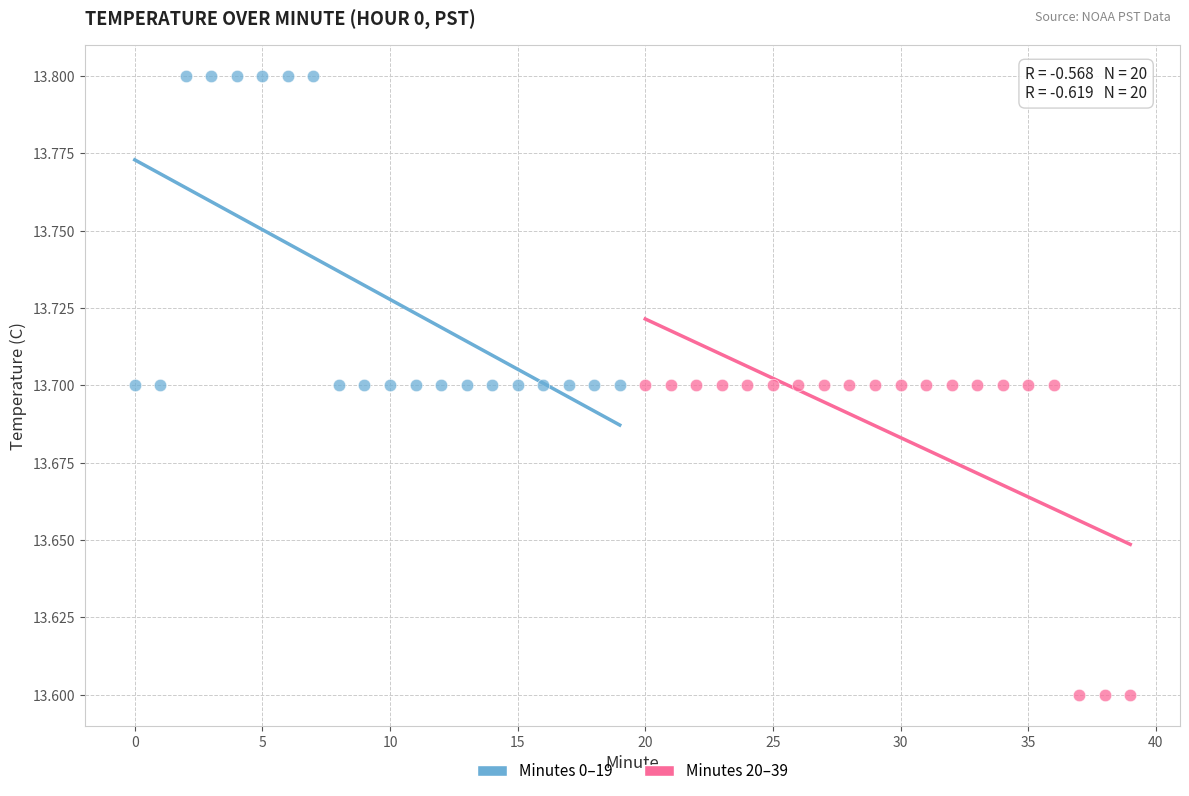

Which series reaches the minimum Y coordinate?

Minutes 20–39